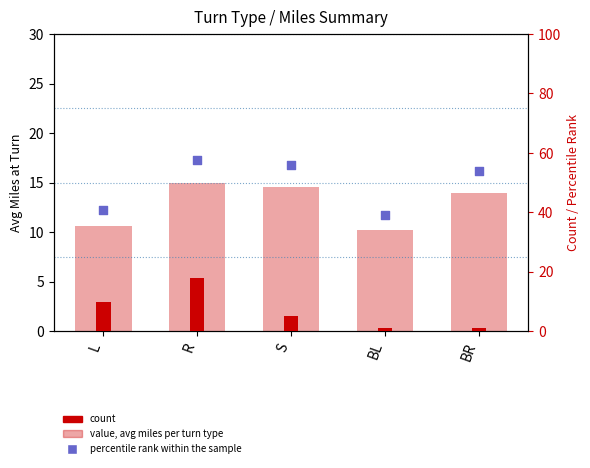

What is the total value across all series at BL?

50.4